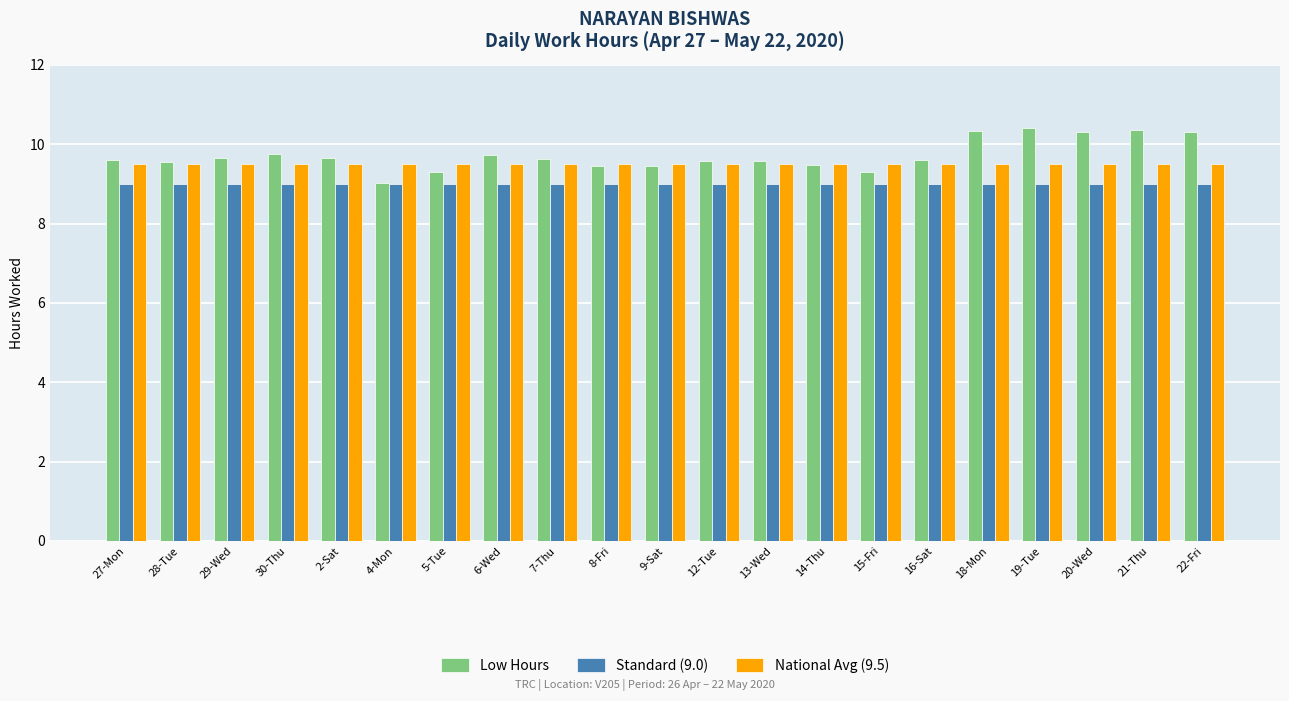

Count the number of categories in the chart.

21